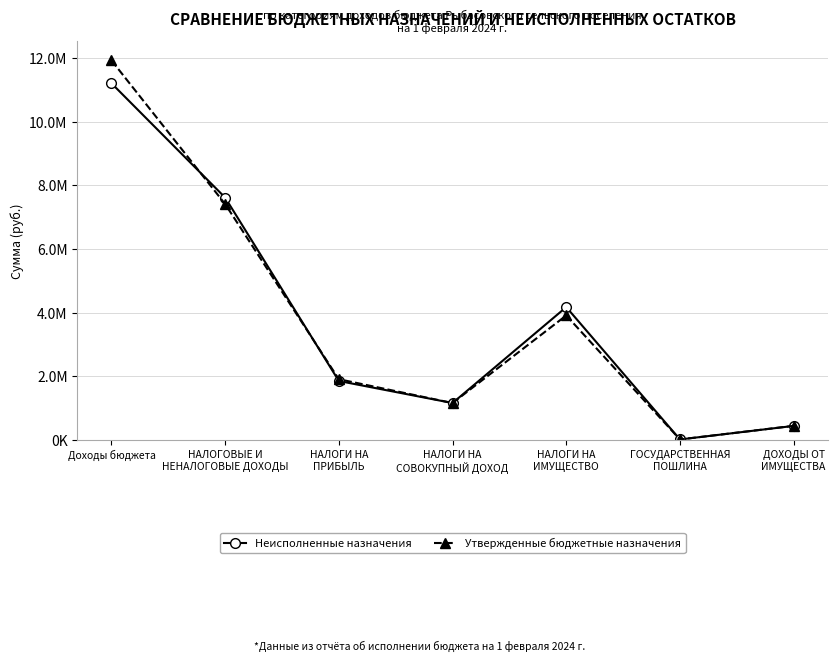

What is the label of the 7th point from the left?

ДОХОДЫ ОТ
ИМУЩЕСТВА